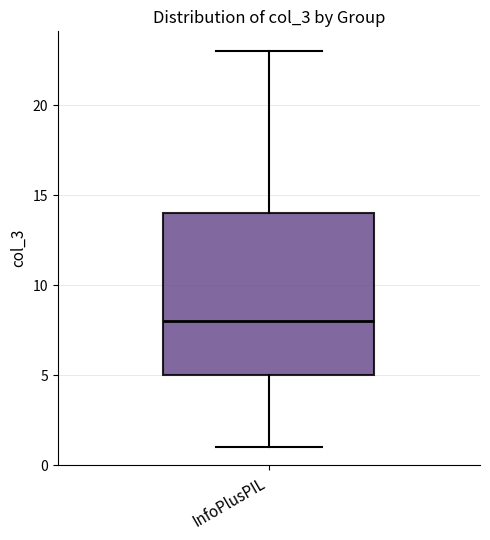

Read this box plot against the y-axis: the position of the median line, the range covered by the box, and the ends of both whiskers. The values are not printed on the chart, so give them approximately, as read against the axis.

median 8, box 5 to 14, whiskers 1 to 23